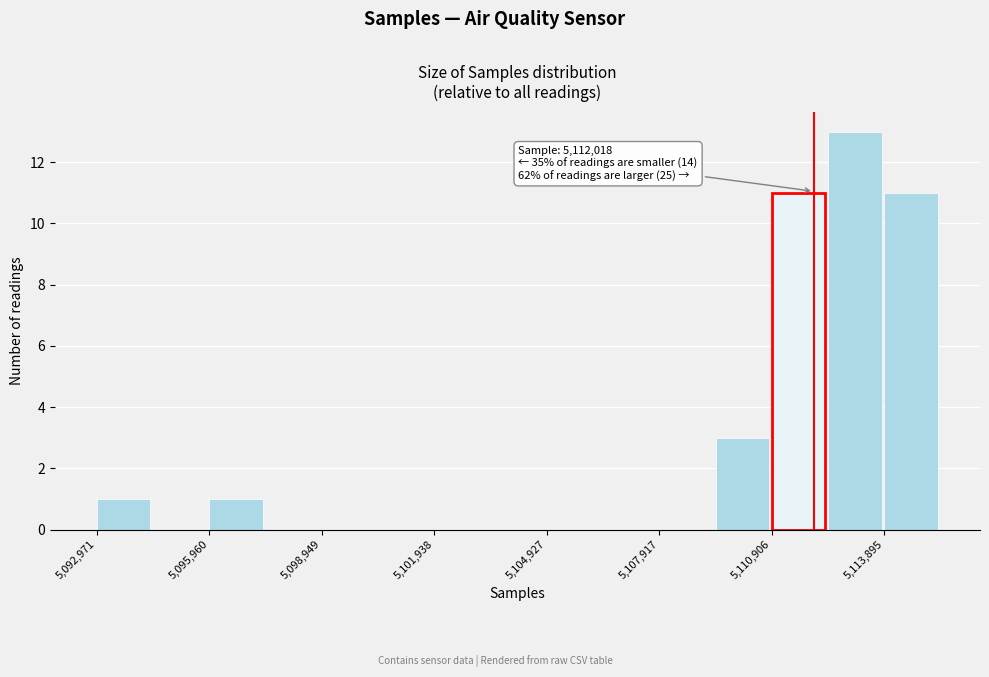

Read against the x-axis, roughly where is the centre of the tallest bar?

5113000